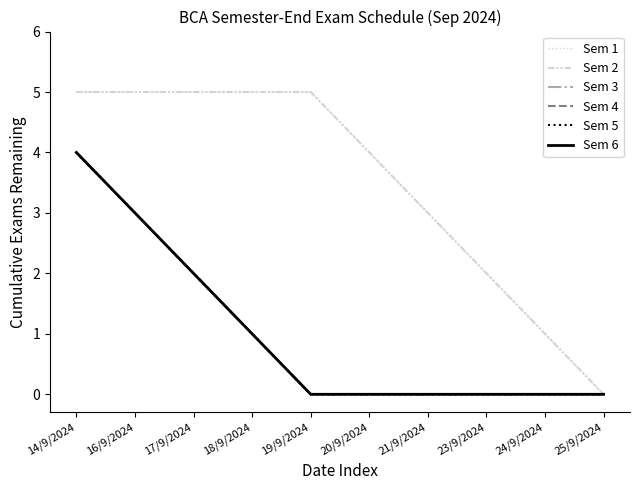

Which series has the widest spread of values?

Sem 1